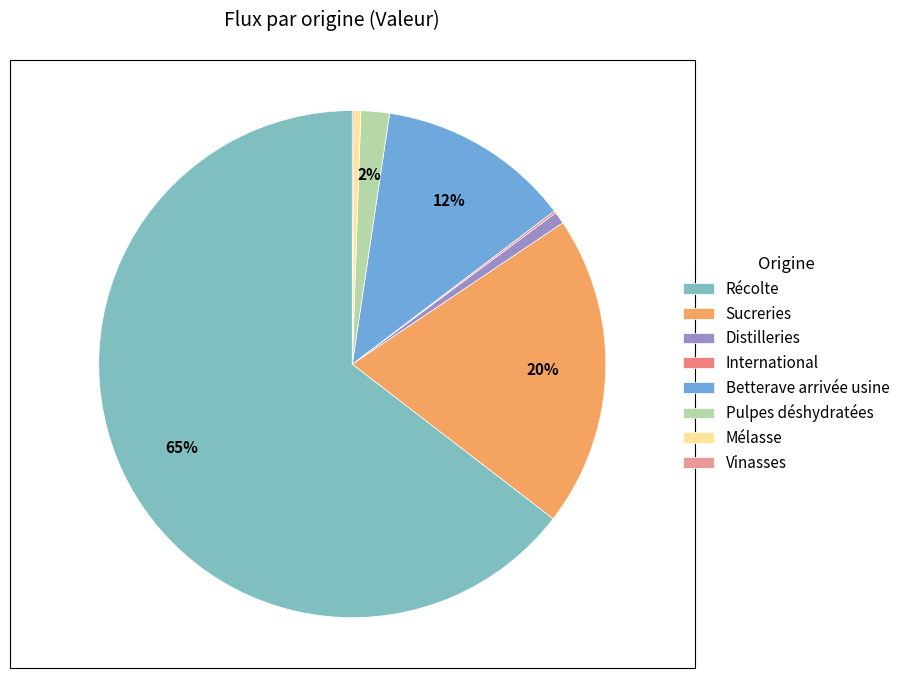

The Récolte slice represents 73% of the pie. True or false?

False